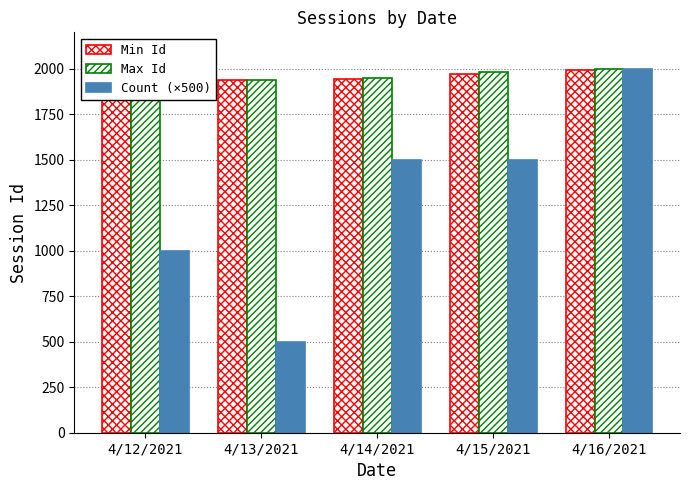

Which series has the largest total across all categories?

Max Id